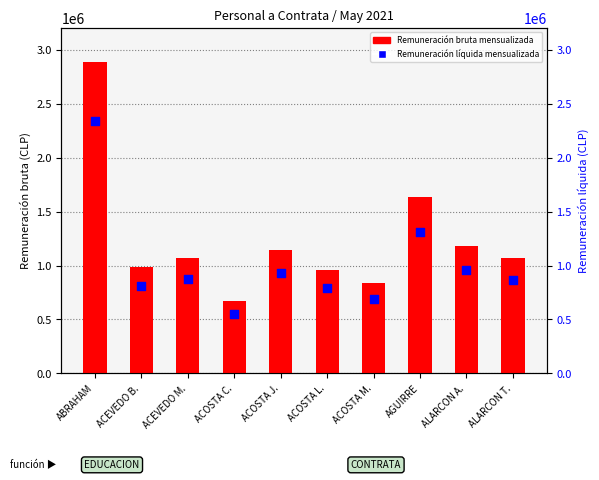

Which series has the widest spread of Y values?

Remuneración bruta mensualizada